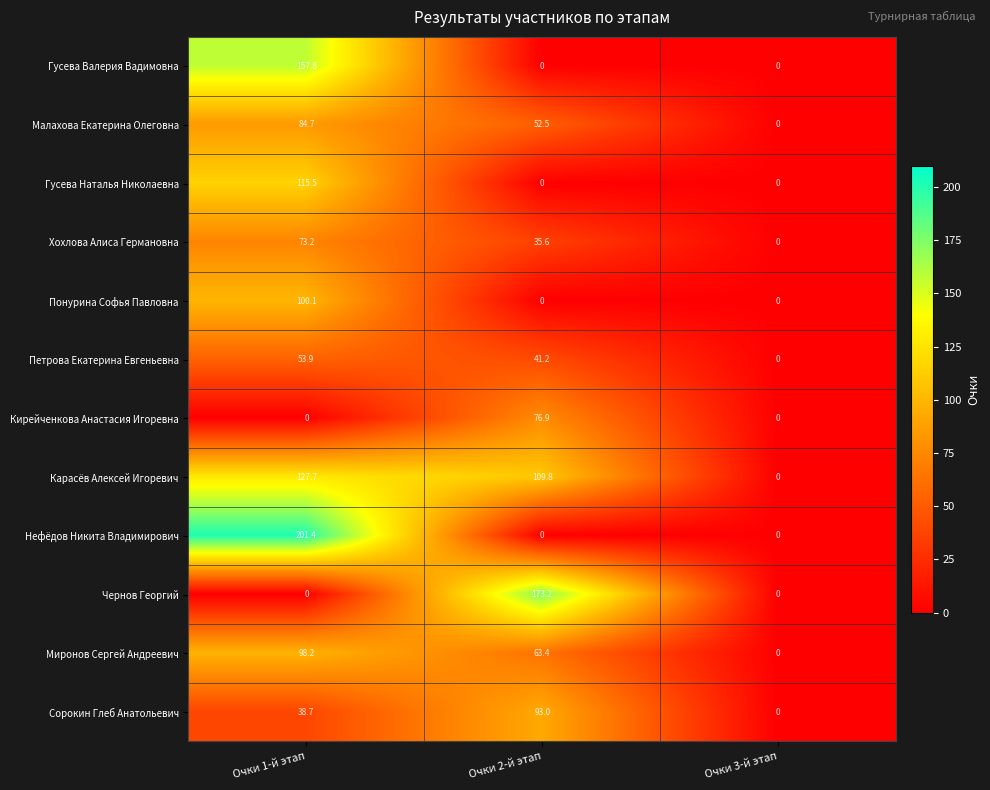

True or false: Карасёв Алексей Игоревич has a value of 0.0 at Очки 3-й этап.

True